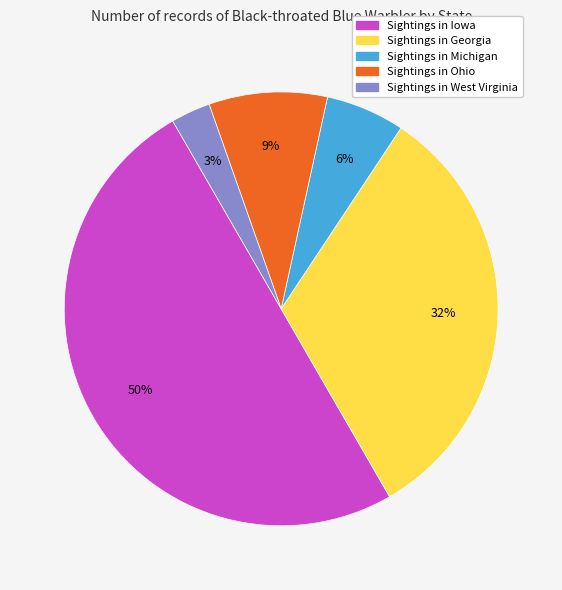

To the nearest percent, what is the average slice percentage?

20%